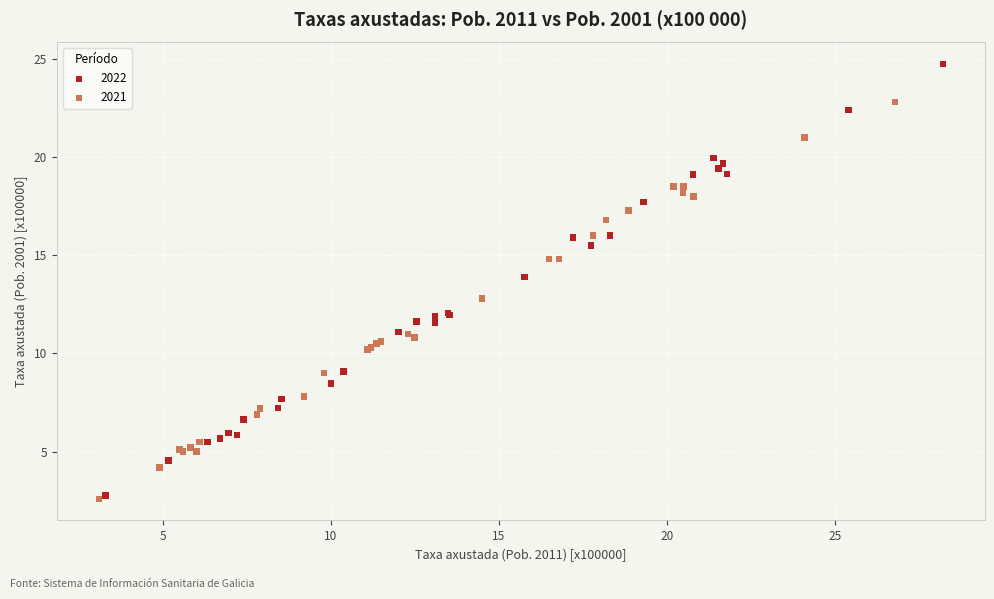

Which series contains the highest Y value?

2022